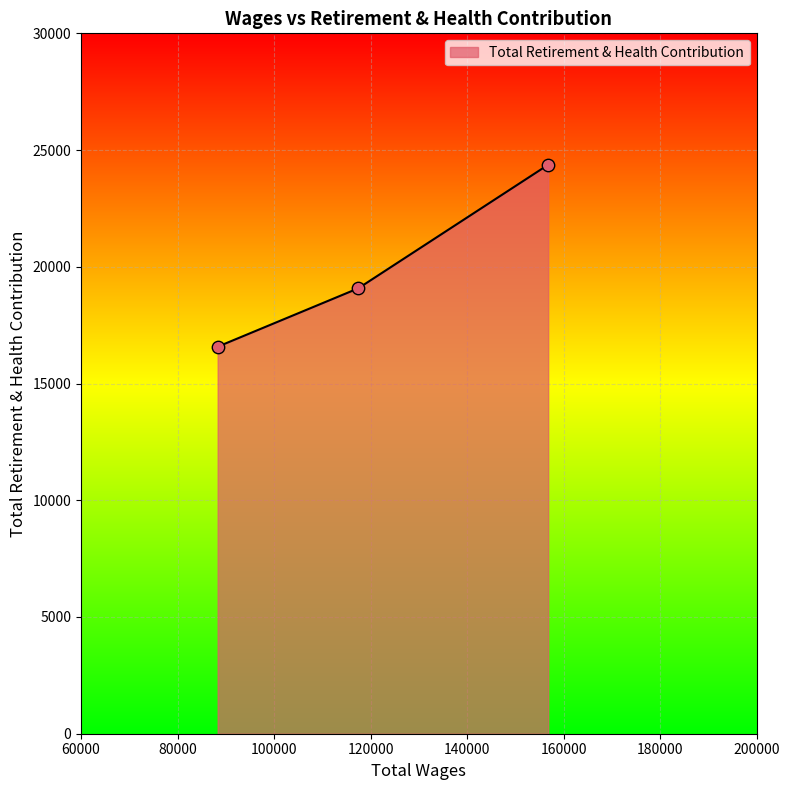

What is the sum of all values?

60026